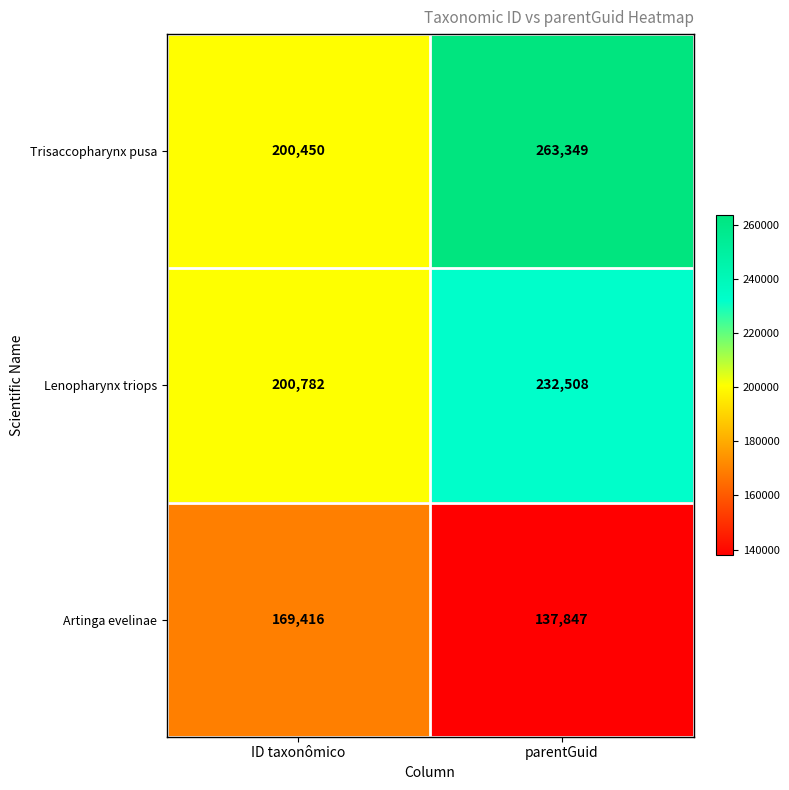

What is the sum of the Artinga evelinae values at parentGuid and ID taxonômico?

307263